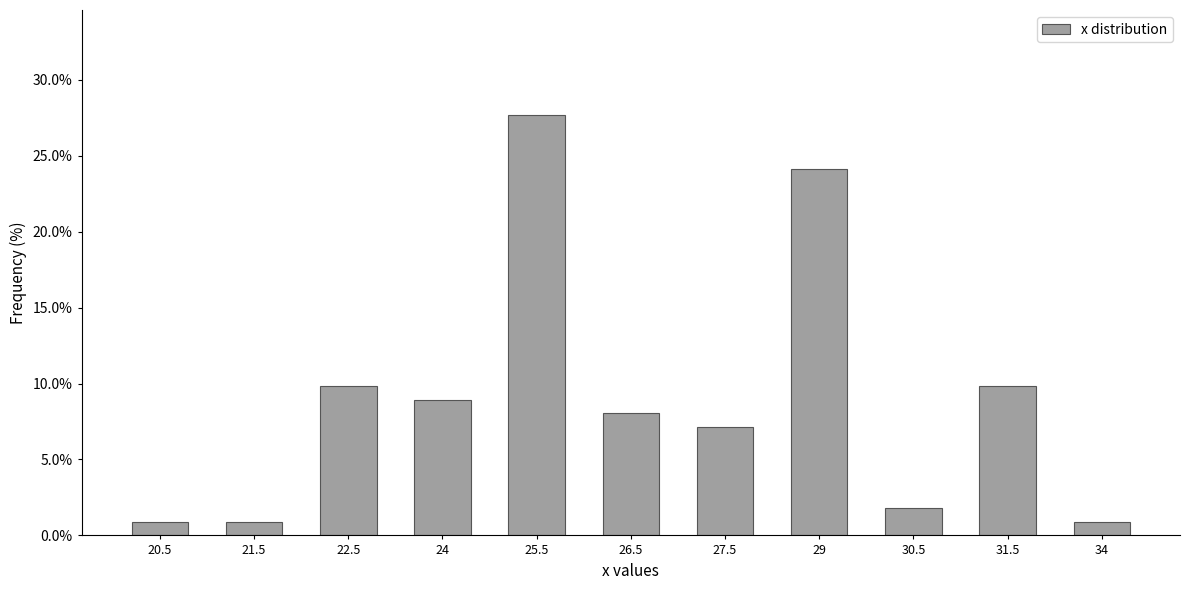

Reading right to left, what are all the values shown in this chart?

0.9	9.8	1.8	24.1	7.1	8.0	27.7	8.9	9.8	0.9	0.9